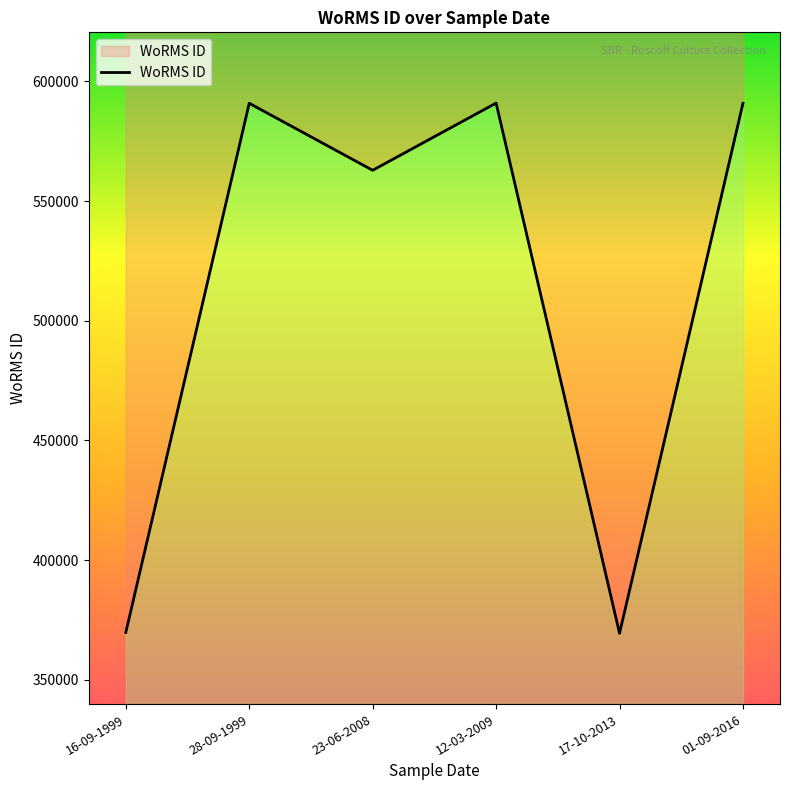

What value does the data have at 01-09-2016?

590823